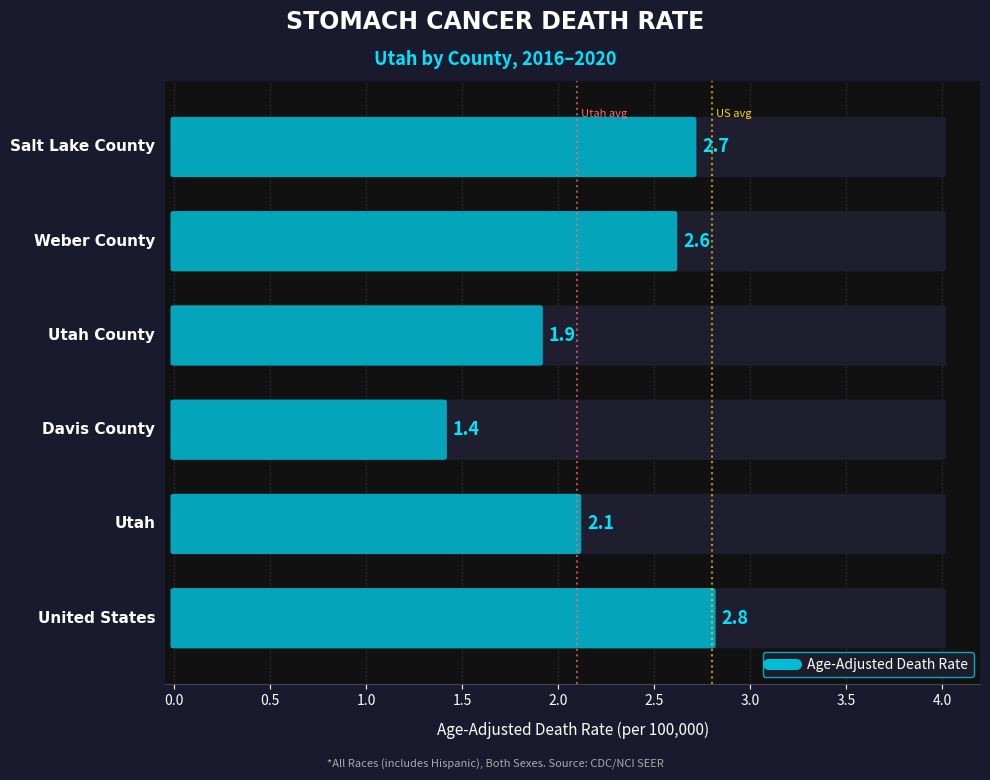

How many data points does each series have?

6